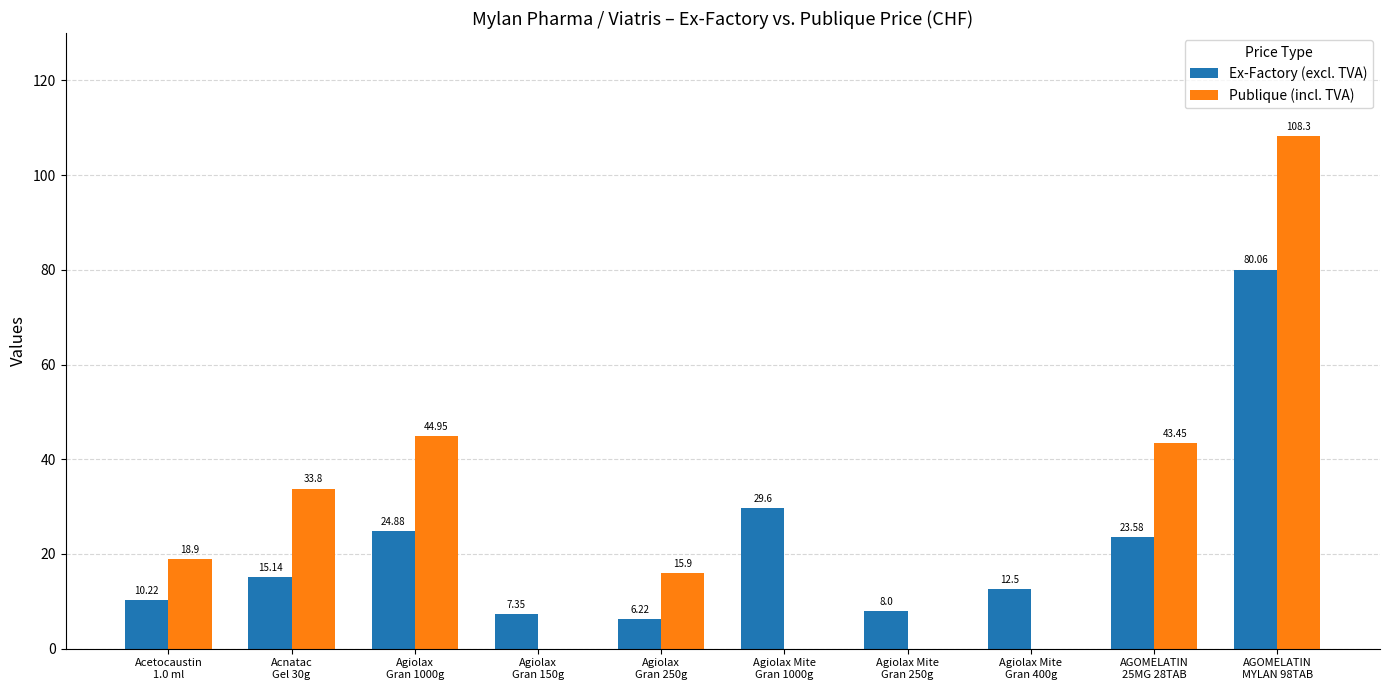

What are all the series names shown in the legend?

Ex-Factory (excl. TVA), Publique (incl. TVA)